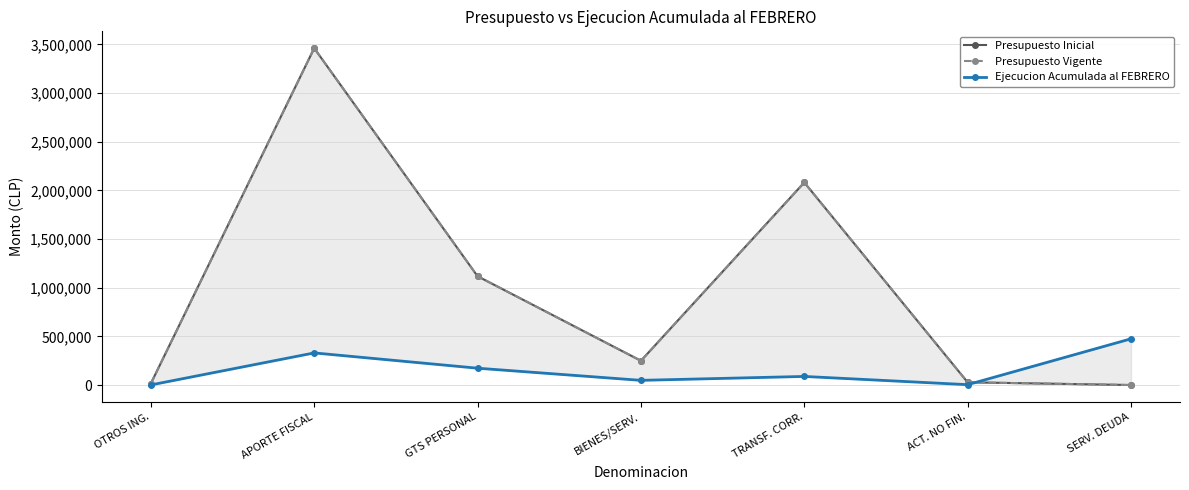

What position from the right is APORTE FISCAL?

6